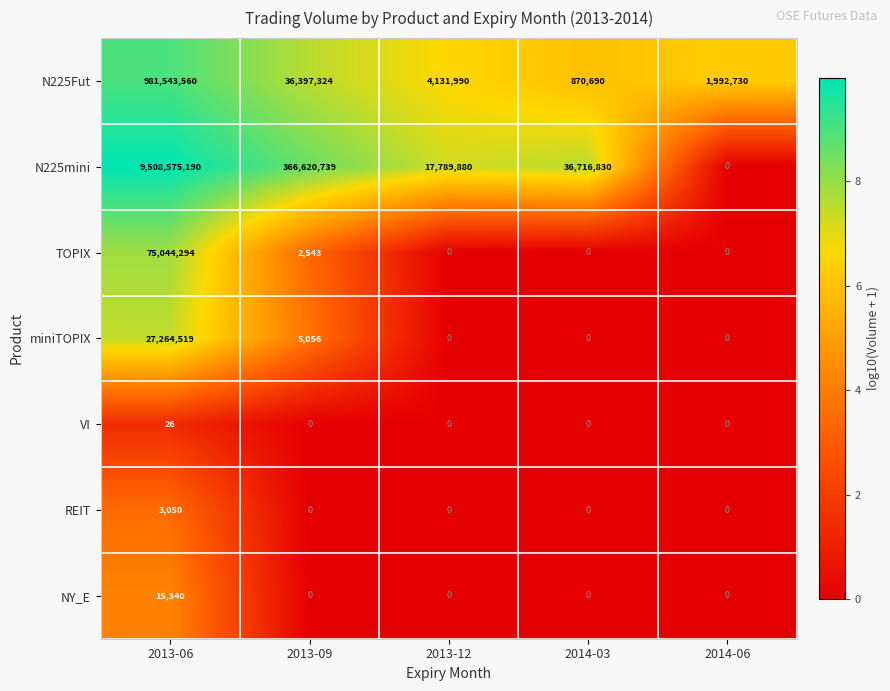

What is the maximum value shown in the chart?

9508575190